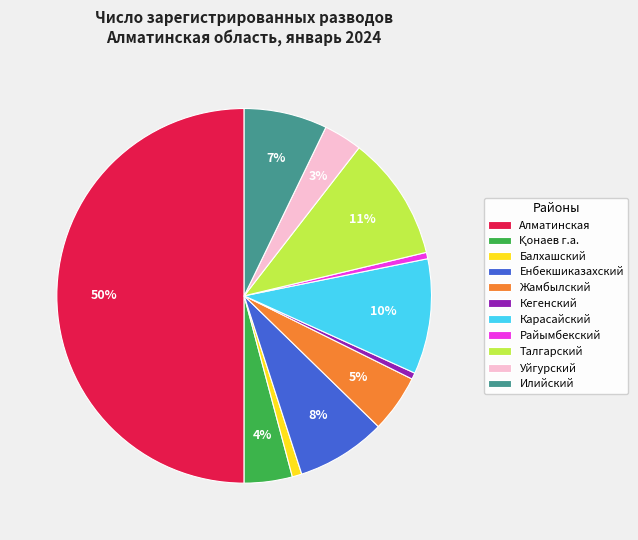

Do Енбекшиказахский and Илийский together represent more than half of the pie?

No